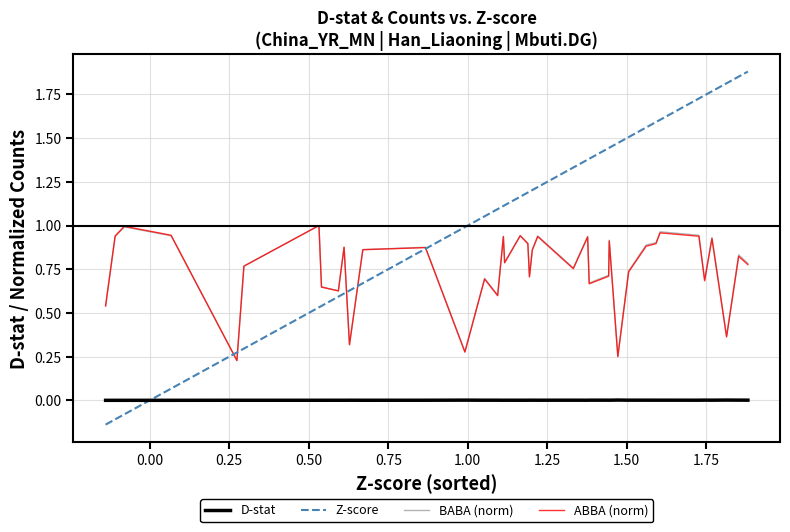

Which series ends up on top after the final intersection of ABBA (norm) and Z-score?

Z-score